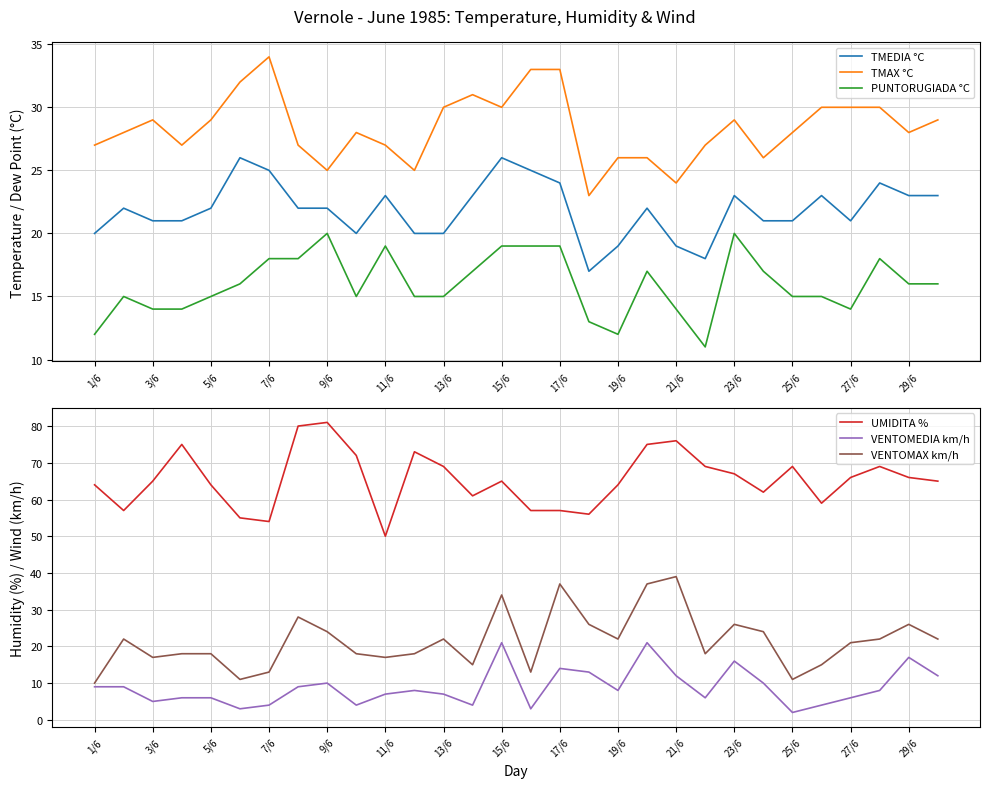

What is the sum of all PUNTORUGIADA °C values?

478